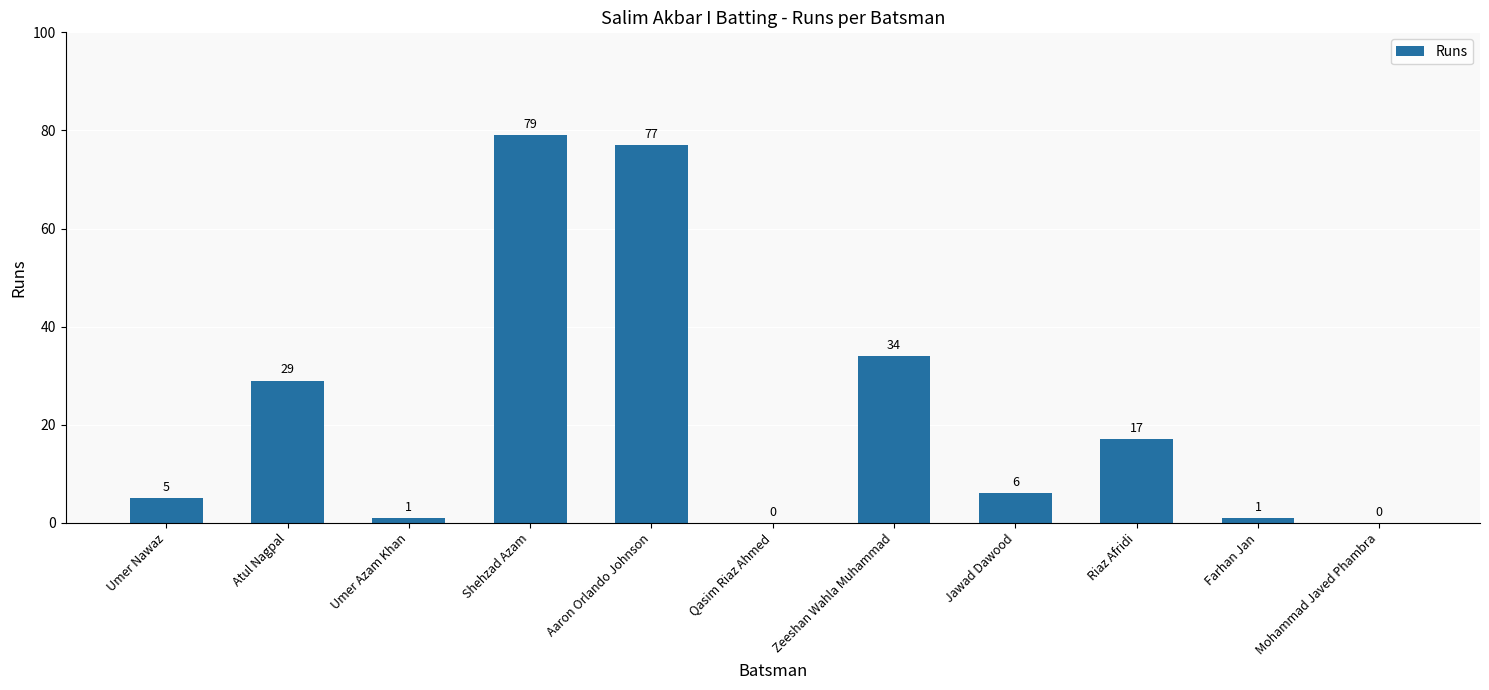

Which label corresponds to the largest value in the chart?

Shehzad Azam